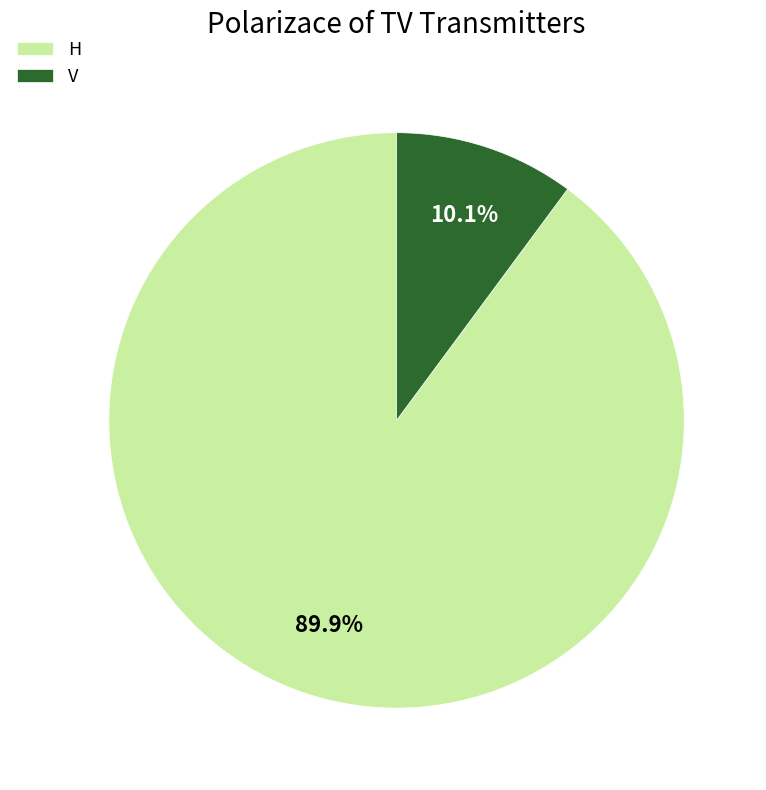

Which category has the biggest portion of the pie?

H